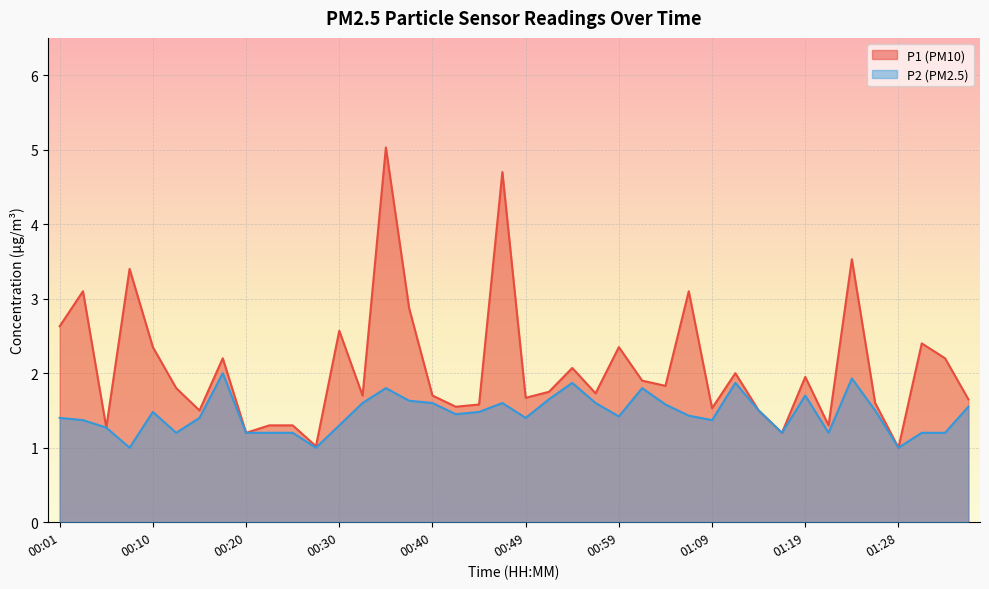

What is the spread (max minus min) of values at 01:09?

0.2